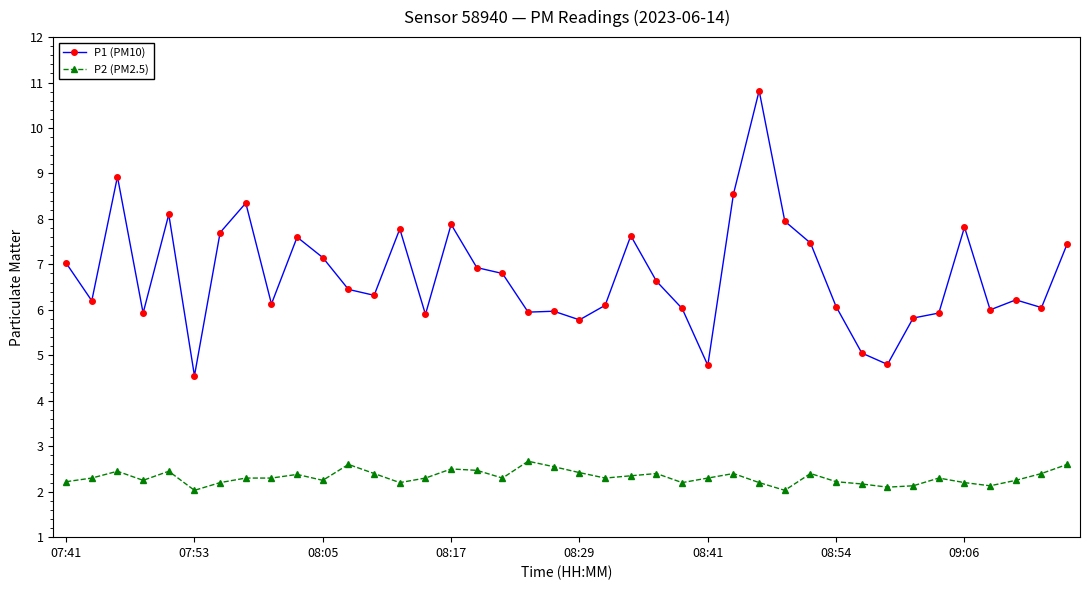

How many series are shown in this chart?

2